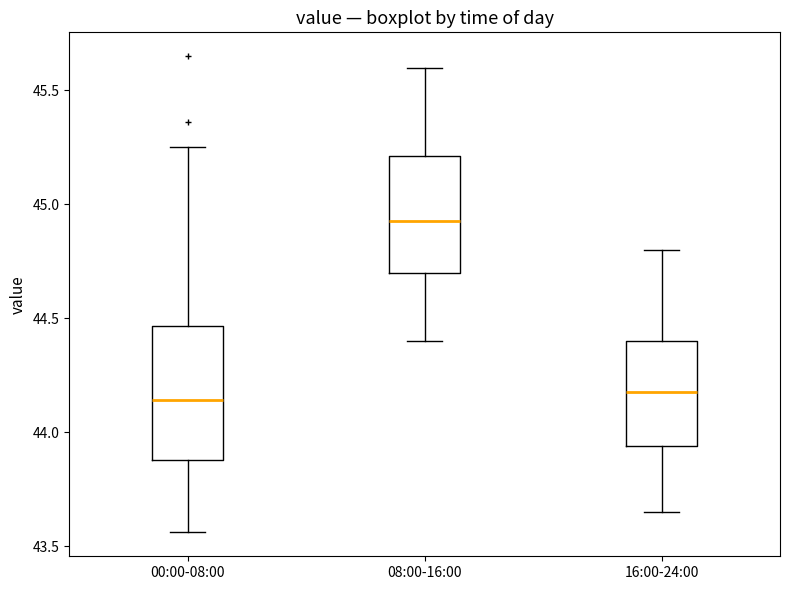

Where does the upper whisker of the box for 00:00-08:00 end on the y-axis? The values are not printed on the chart, so give them approximately, as read against the axis.

45.25